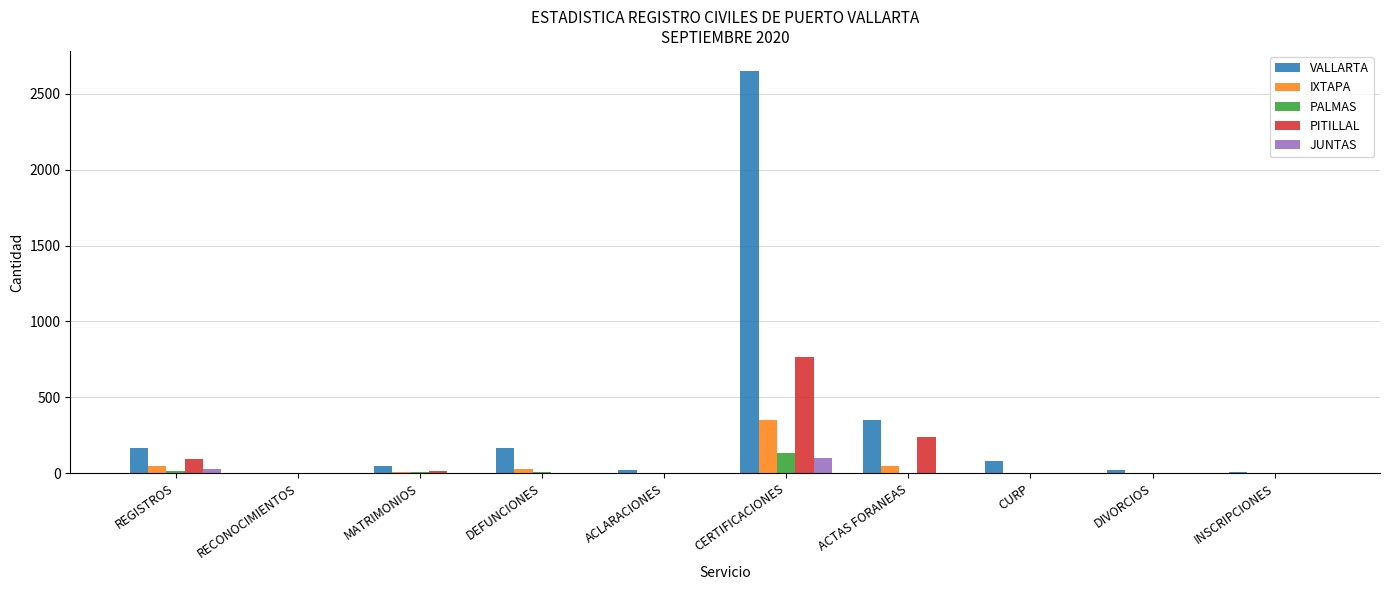

What is the sum of all VALLARTA values?

3503